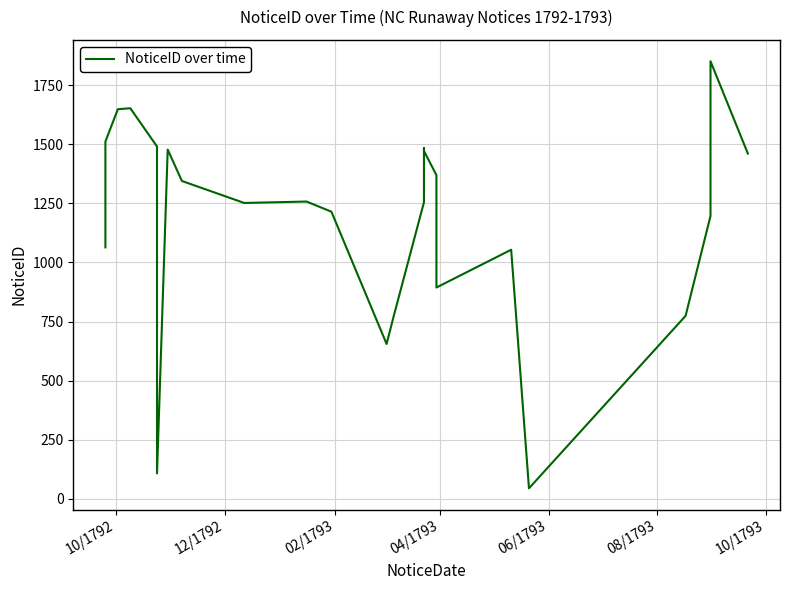

How many points are lower than both their immediate neighbors (excluding endpoints)?

5